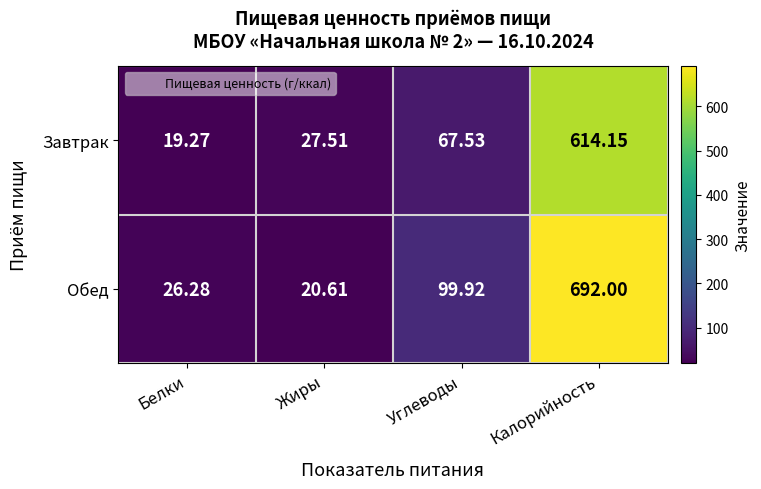

Which series has the largest total across all categories?

Обед